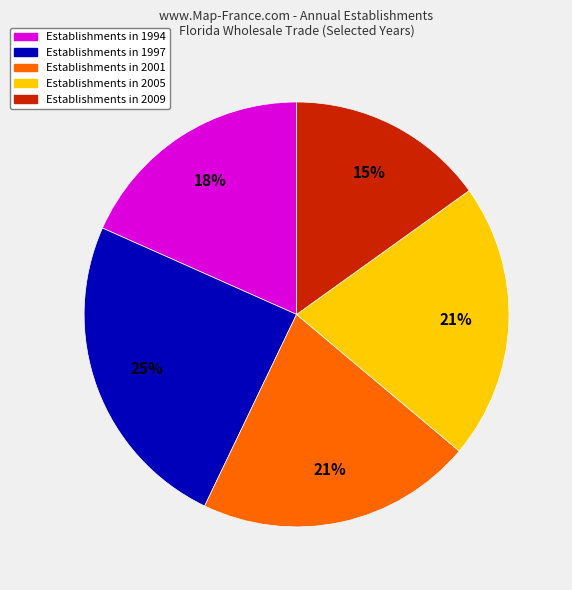

To the nearest percent, what is the average slice percentage?

20%